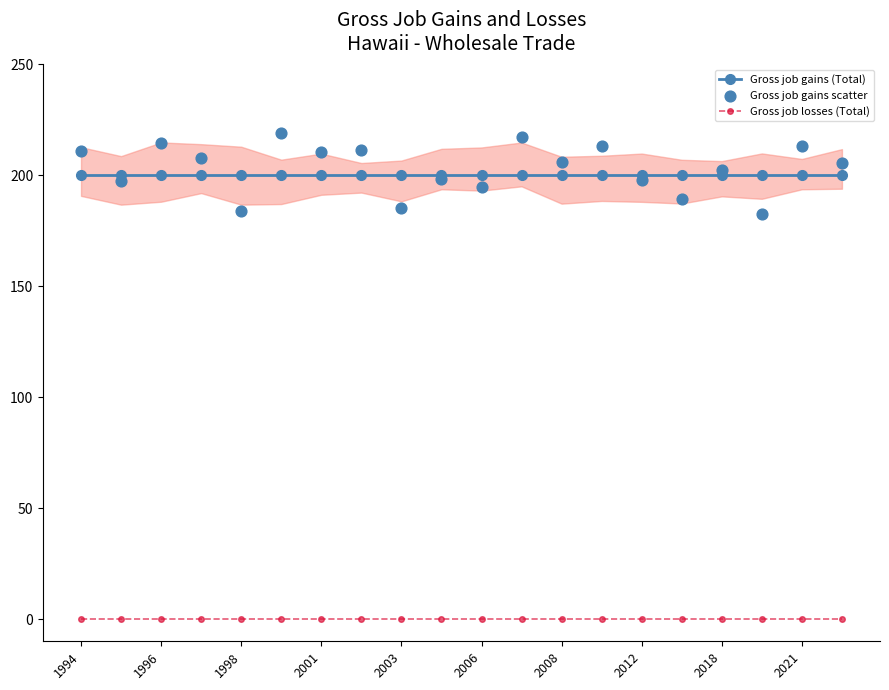

Is the value of Gross job gains (Total) at 1998 greater than the value of Gross job losses (Total) at 2003?

Yes